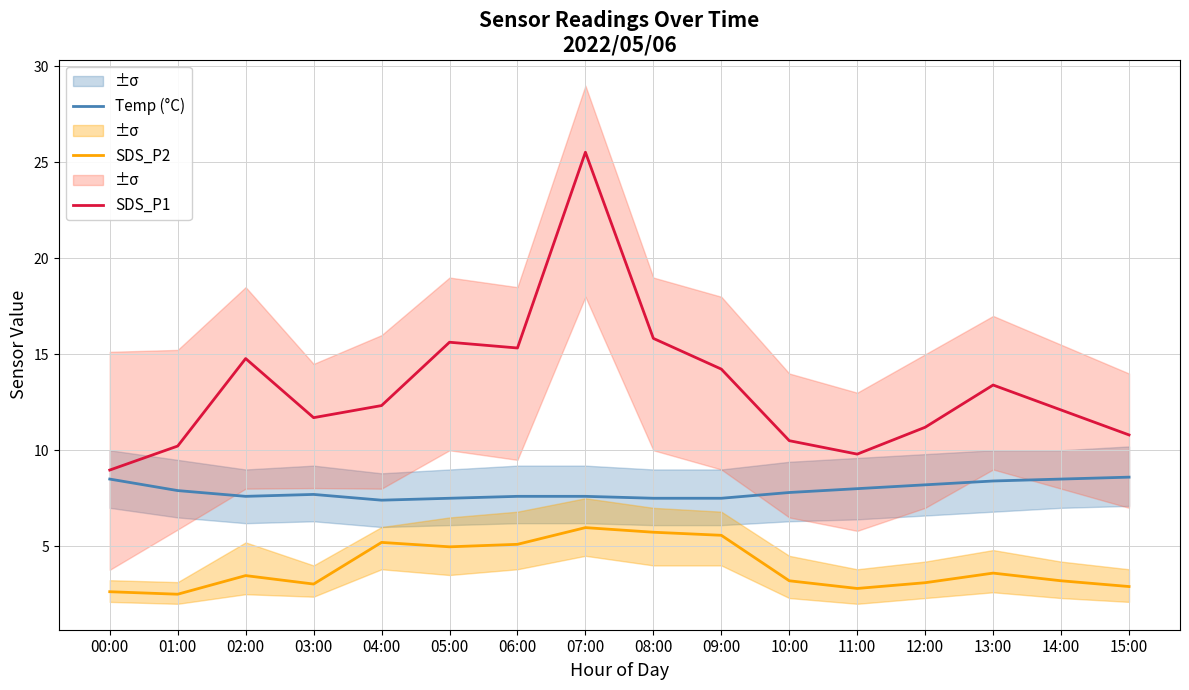

List the series in order of their peak value, lowest first.

SDS_P2, Temp (°C), SDS_P1